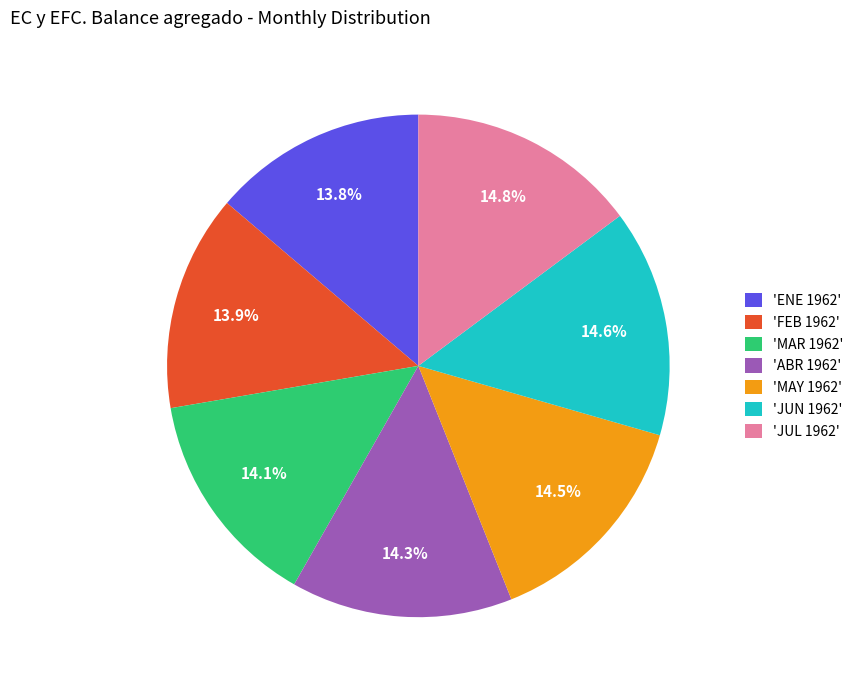

How many slices are in this pie chart?

7